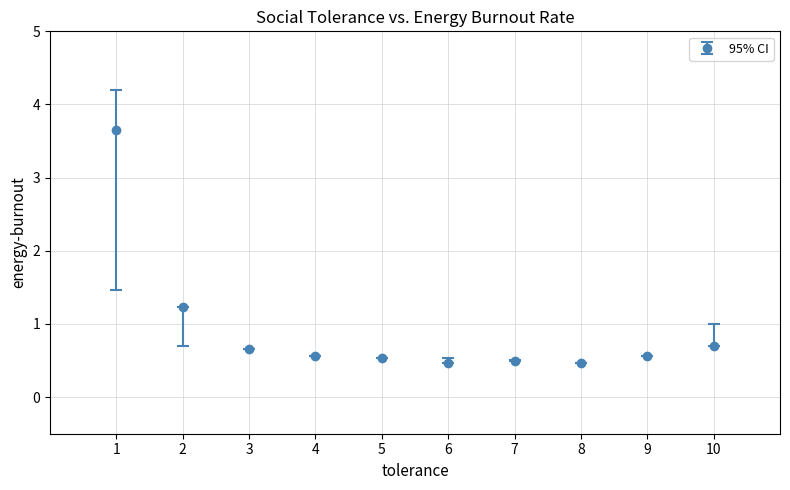

What is the change in value from 8 to 10?

+0.2